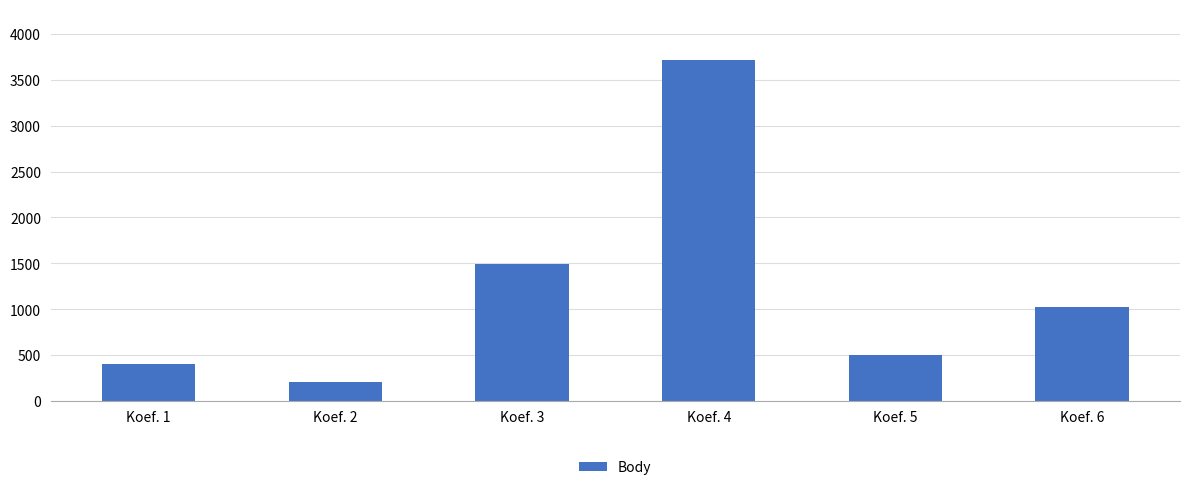

Reading left to right, what are all the values shown in this chart?

Koef. 1=402	Koef. 2=202	Koef. 3=1491	Koef. 4=3714	Koef. 5=505	Koef. 6=1024